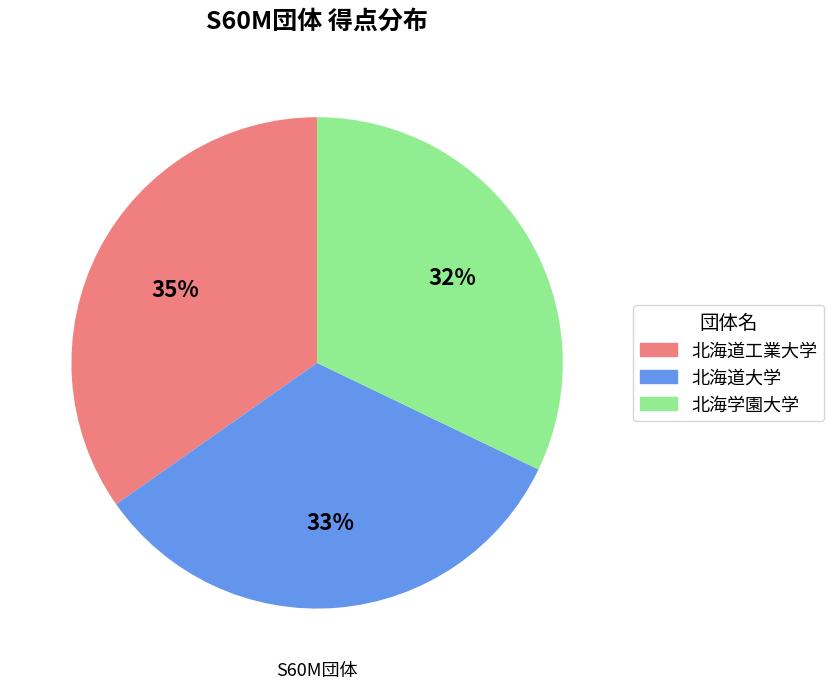

What is the largest slice in the pie chart?

北海道工業大学